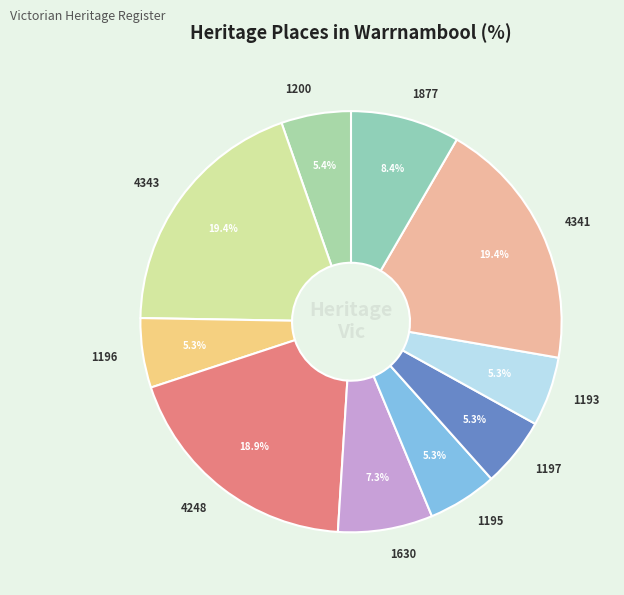

How many slices are in this pie chart?

10